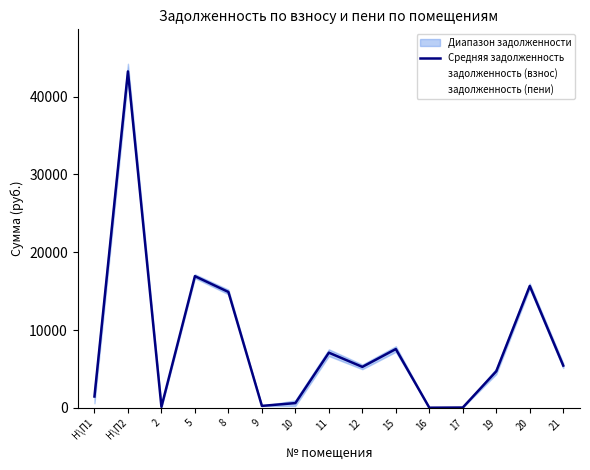

How many values in the Средняя задолженность series are below 5258?

7